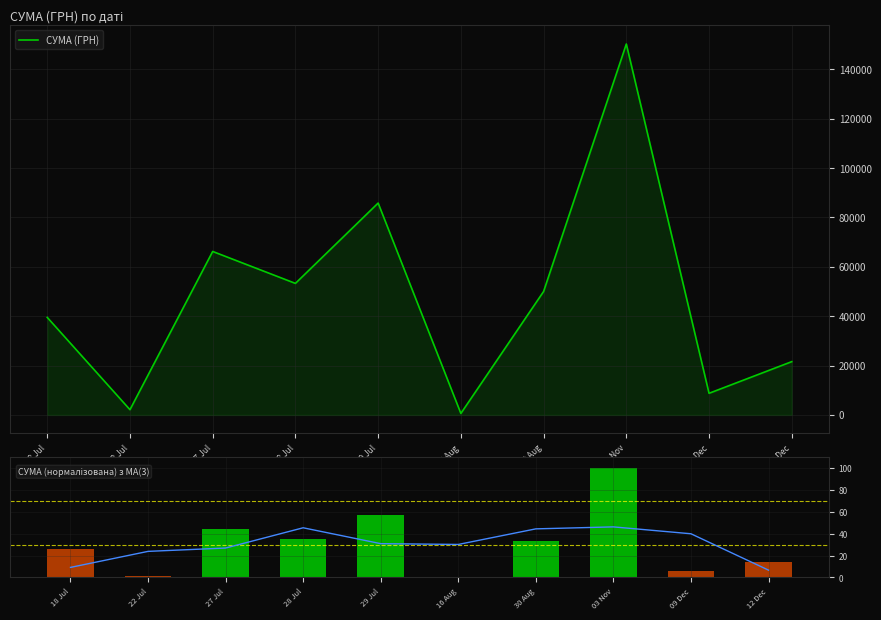

How many data points does each series have?

10